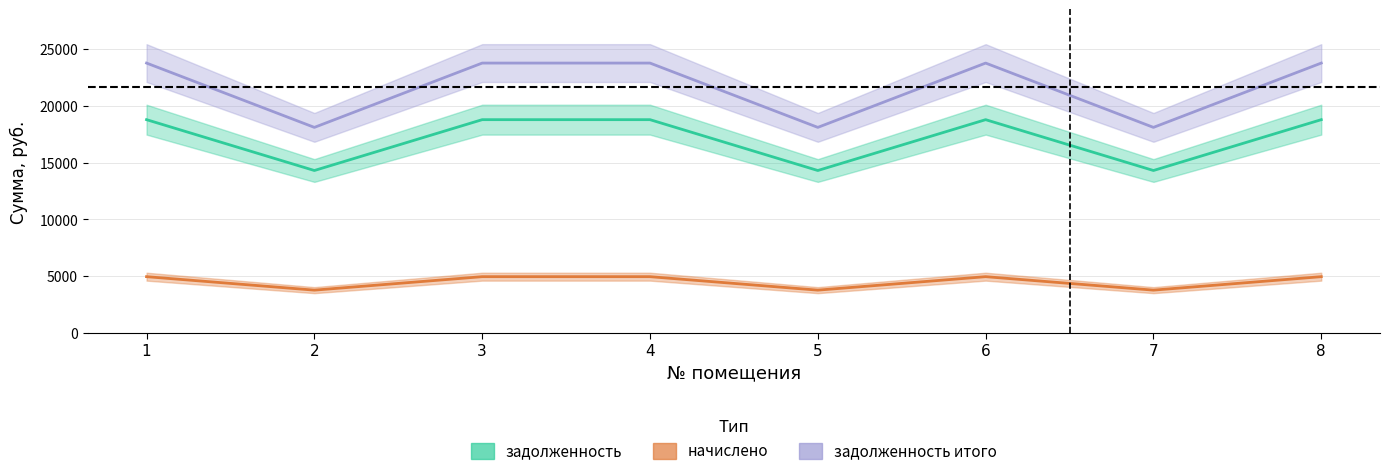

Reading right to left, transcribe all the data shown in this chart.

zadolzhennost: 8=18772.1	7=14303.8	6=18772.1	5=14303.8	4=18772.1	3=18772.1	2=14303.8	1=18772.1
nachisleno: 8=4973.8	7=3789.8	6=4973.8	5=3789.8	4=4973.8	3=4973.8	2=3789.8	1=4973.8
zadolzhennost_итого: 8=23745.8	7=18093.6	6=23745.8	5=18093.6	4=23745.8	3=23745.8	2=18093.6	1=23745.8